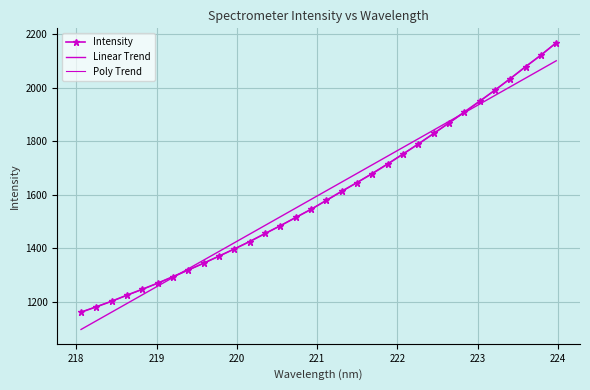

How many intersections are there between Poly Trend and Linear Trend?

2